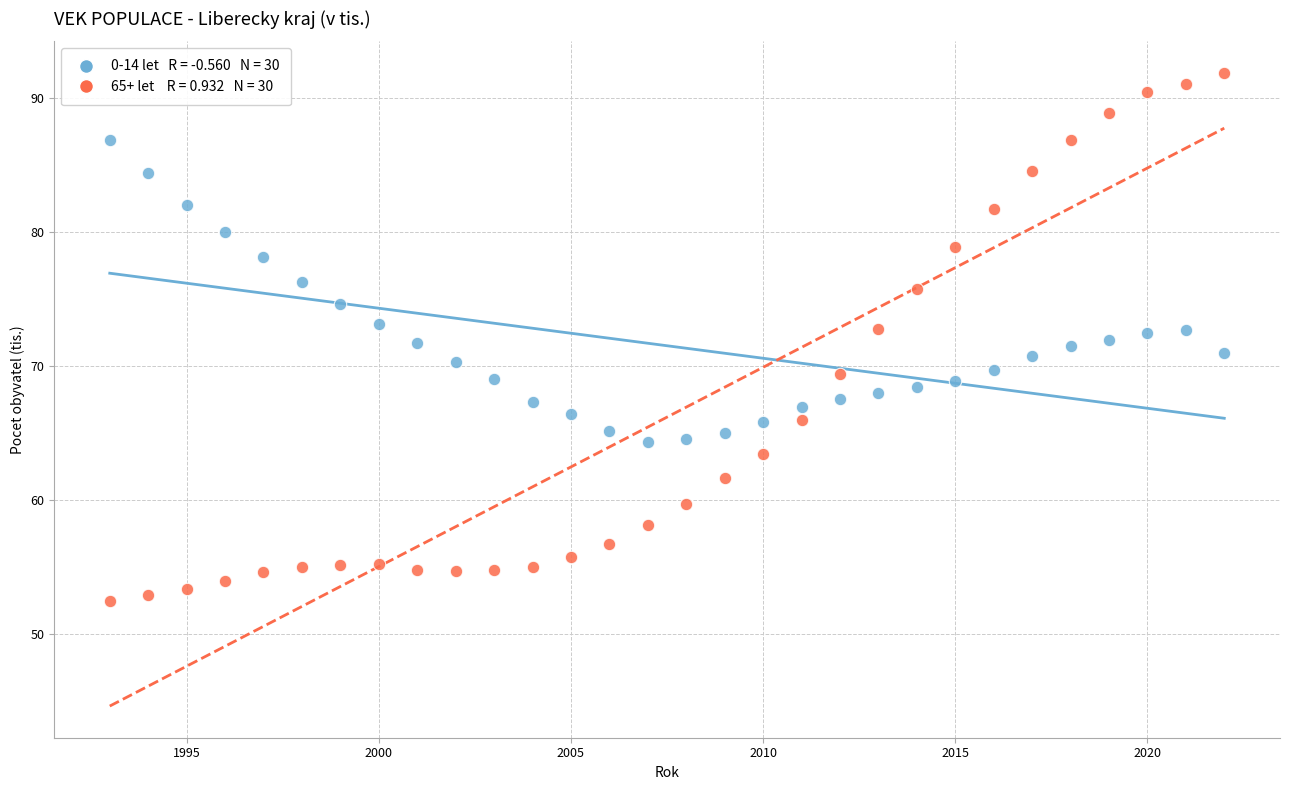

Across all data points, what is the range of X values (max minus min)?

29.0